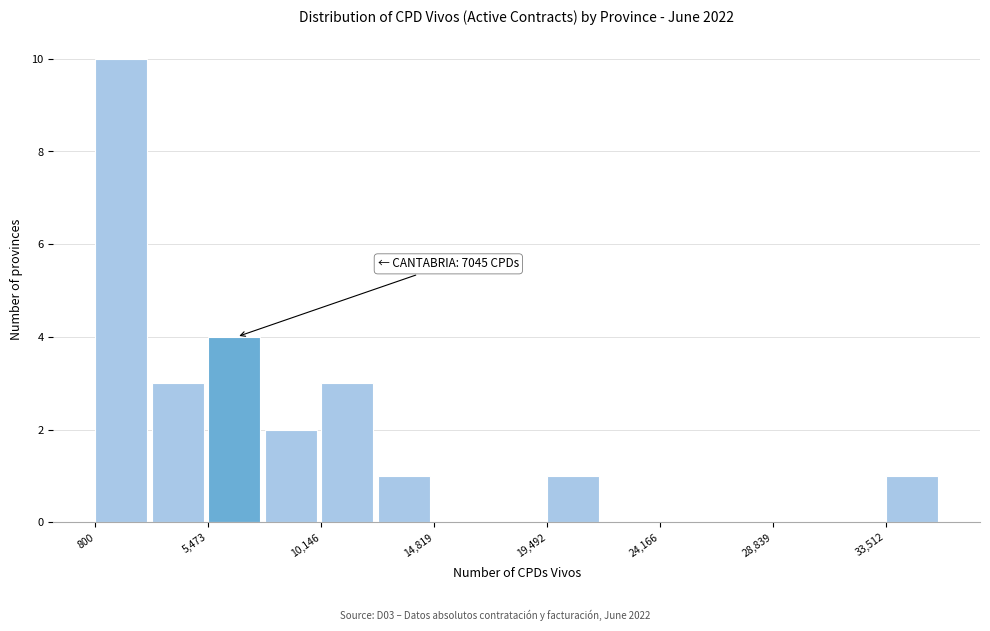

Over which range of the x-axis is the bar tallest?

1000 to 3000